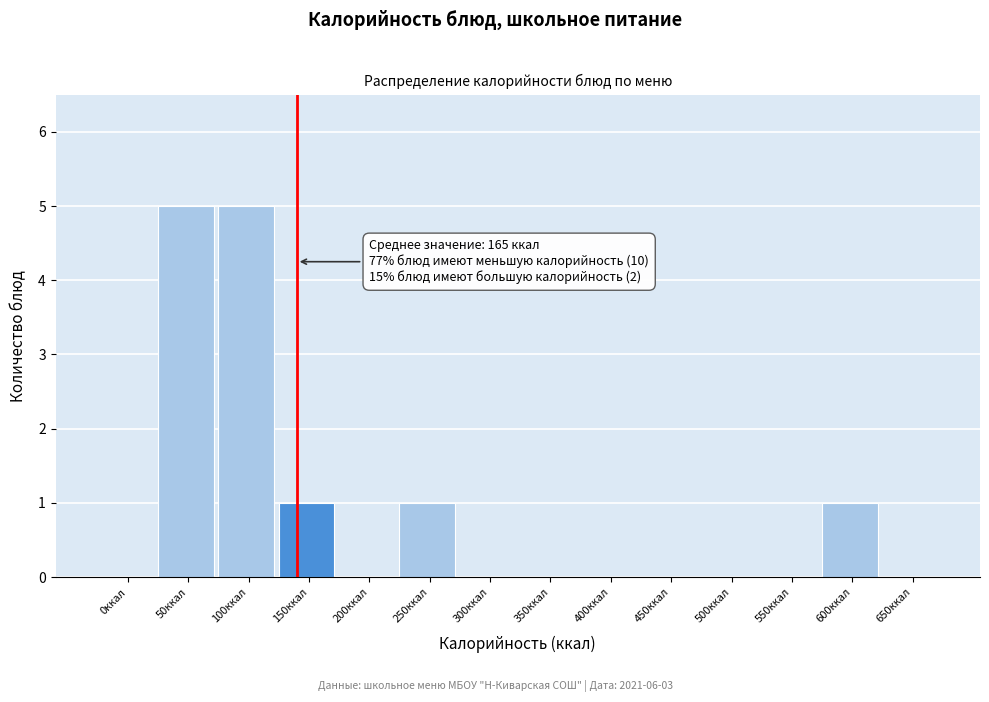

Reading left to right, extract all data points from this chart.

0ккал=0	50ккал=5	100ккал=5	150ккал=1	200ккал=0	250ккал=1	300ккал=0	350ккал=0	400ккал=0	450ккал=0	500ккал=0	550ккал=0	600ккал=1	650ккал=0